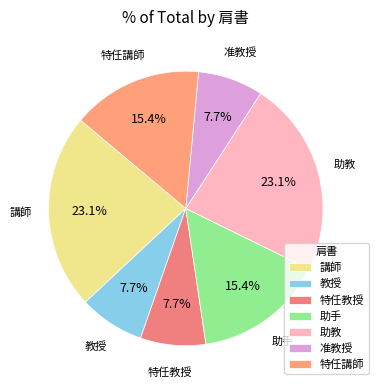

The 助教 slice represents 23% of the pie. True or false?

True